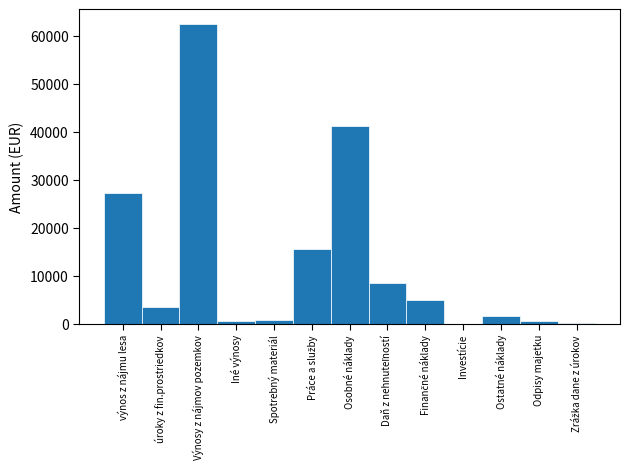

What is the approximate value at Výnosy z nájmov pozemkov?

62500